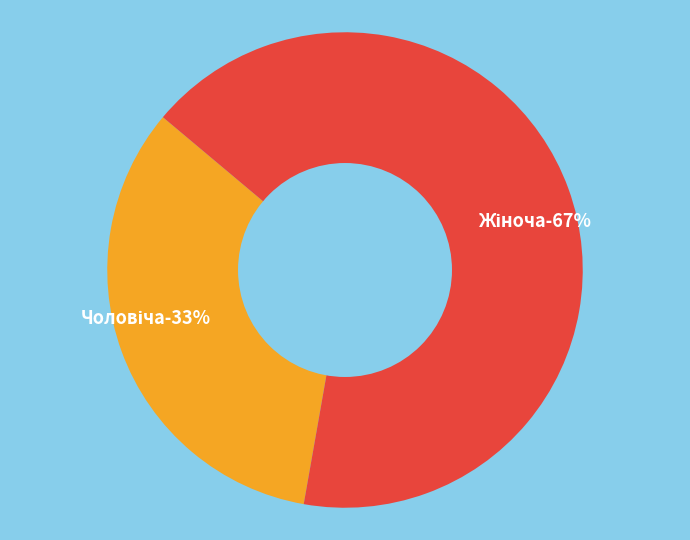

To the nearest percent, what is the average slice percentage?

50%